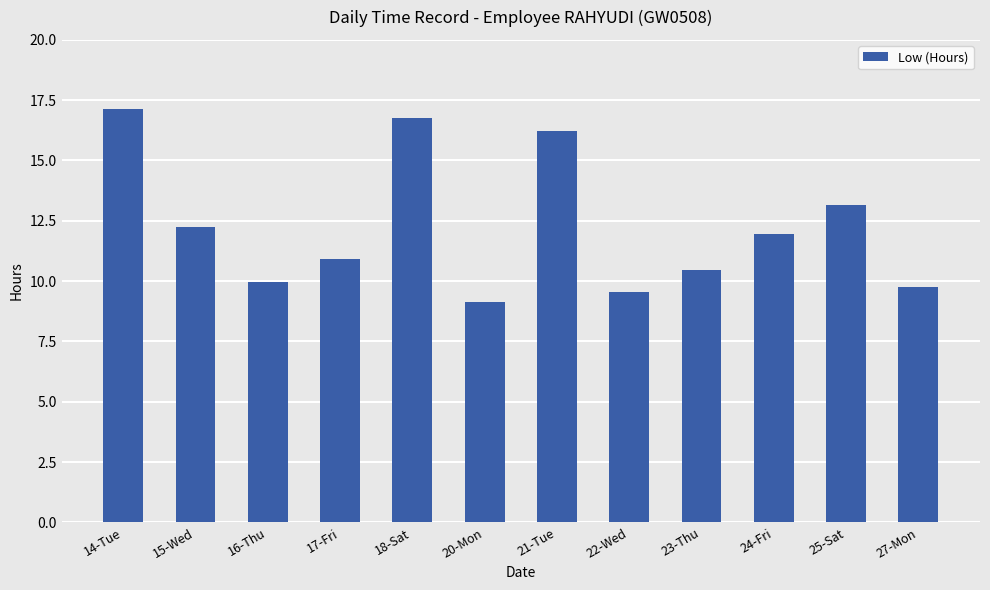

What is the ratio of the value at 18-Sat to the value at 22-Wed?

1.8